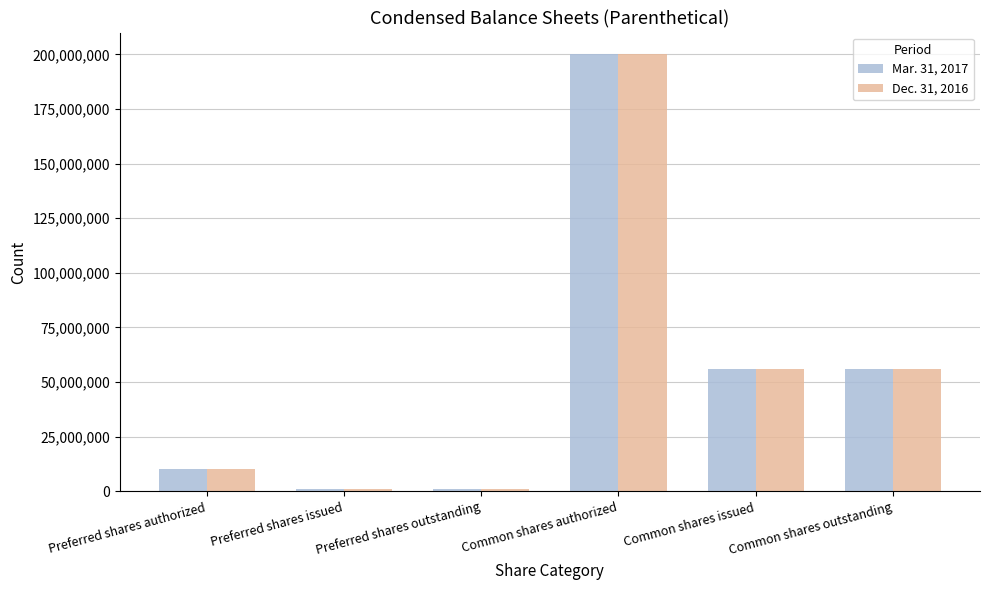

What is the total value across all series at Preferred shares authorized?

20000000